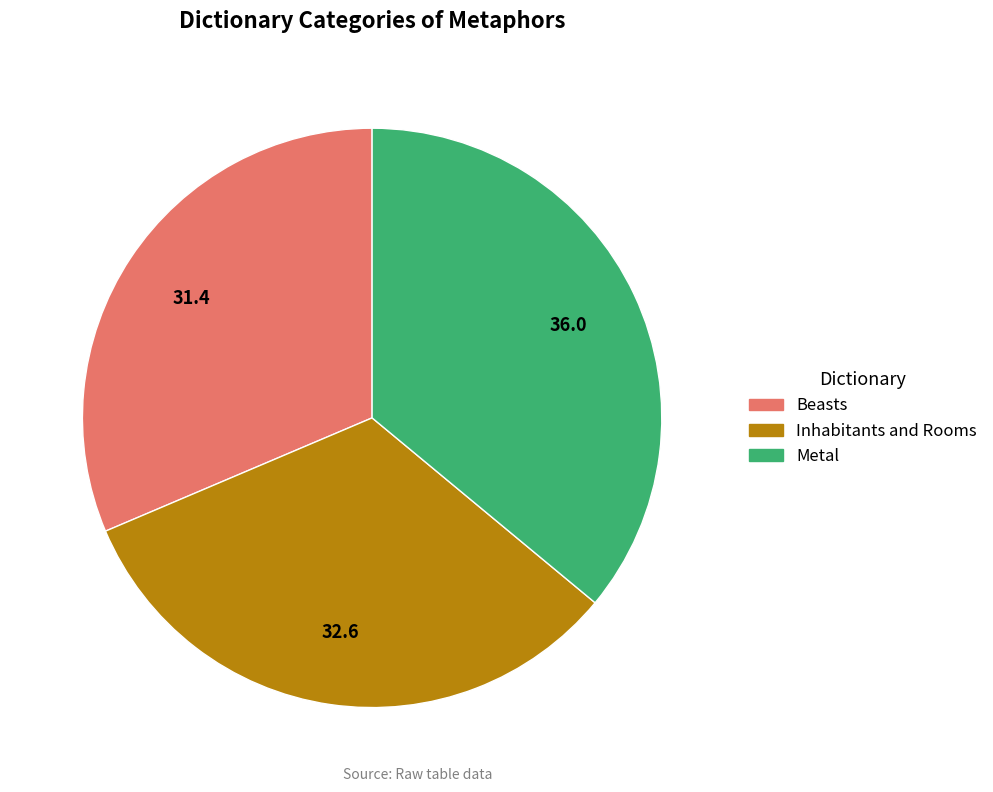

Do Beasts and Metal together represent more than half of the pie?

Yes